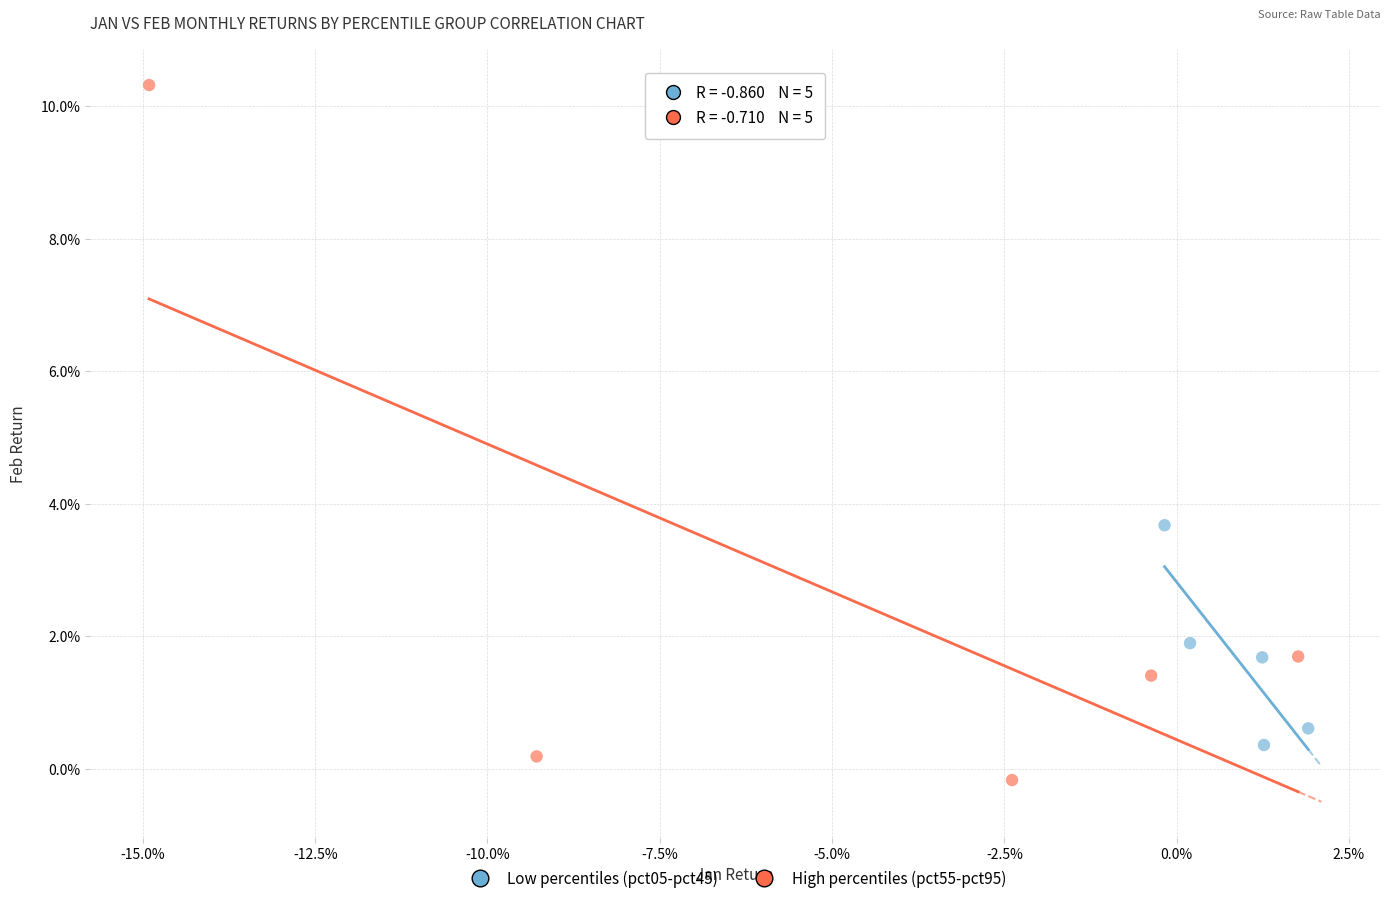

Which series has the largest Y range (max minus min)?

High percentiles (pct55-pct95)